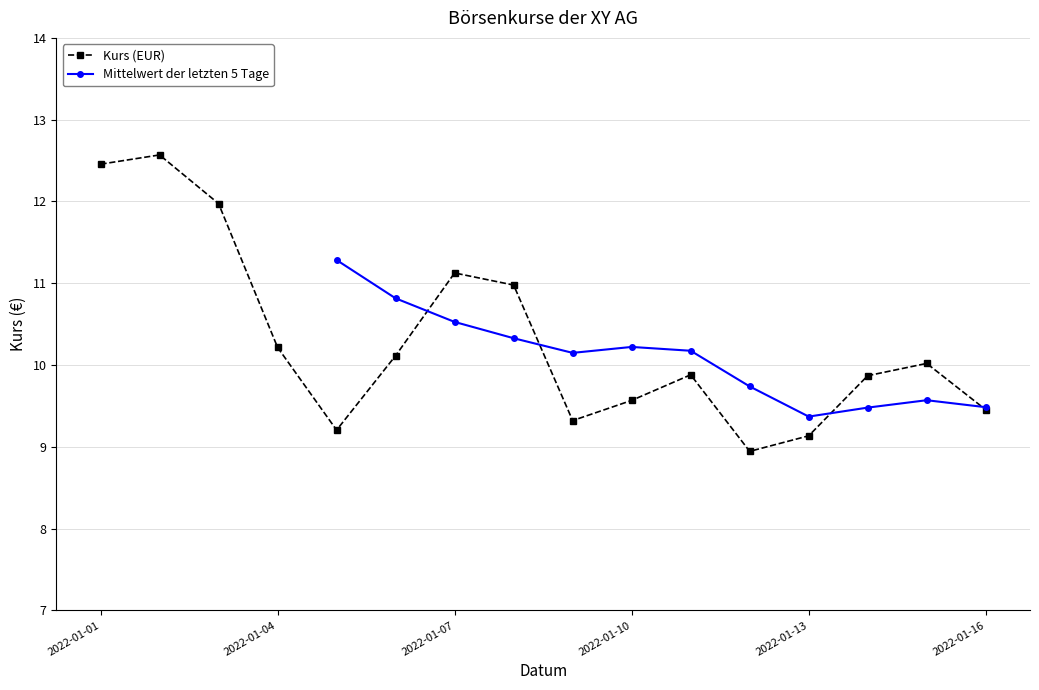

Reading left to right, extract all data points from this chart.

12.5	12.6	12.0	10.2	9.2	10.1	11.1	11.0	9.3	9.6	9.9	8.9	9.1	9.9	10.0	9.5